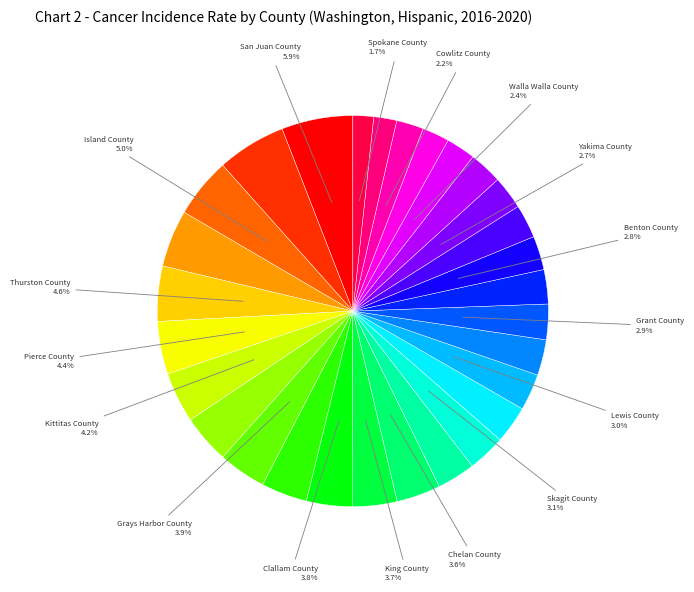

To the nearest percent, what is the average slice percentage?

3%